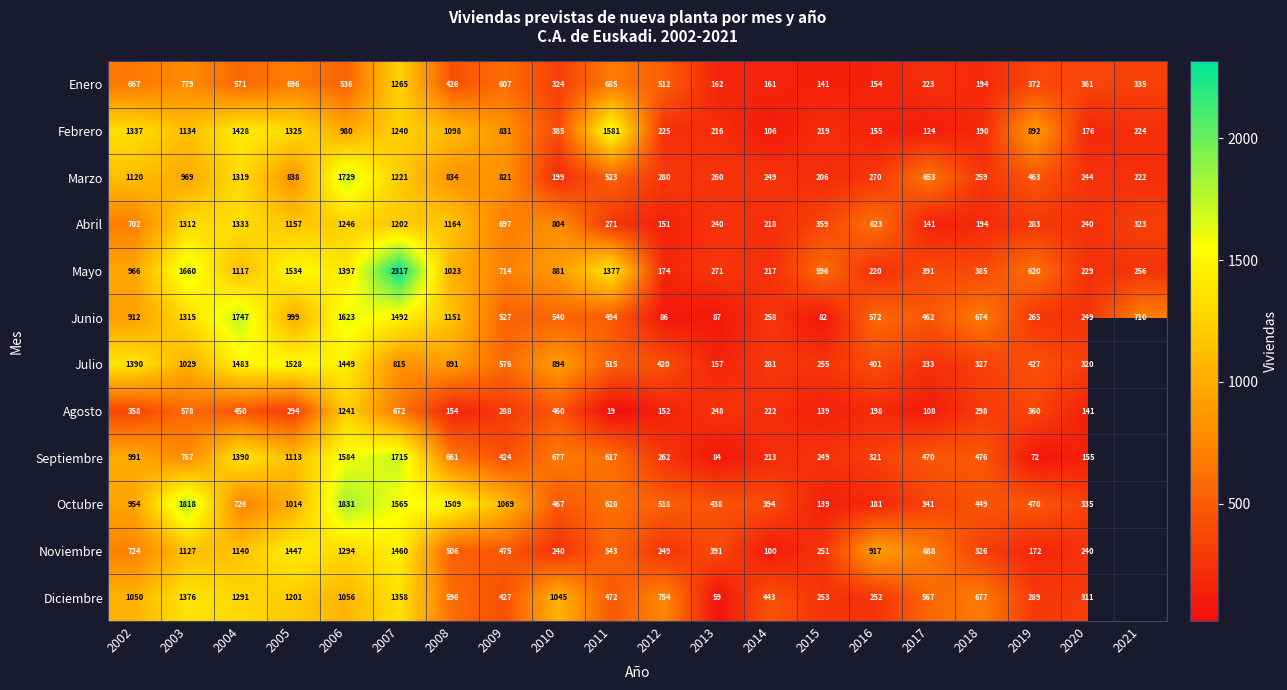

How many positive values does the Noviembre series have?

19